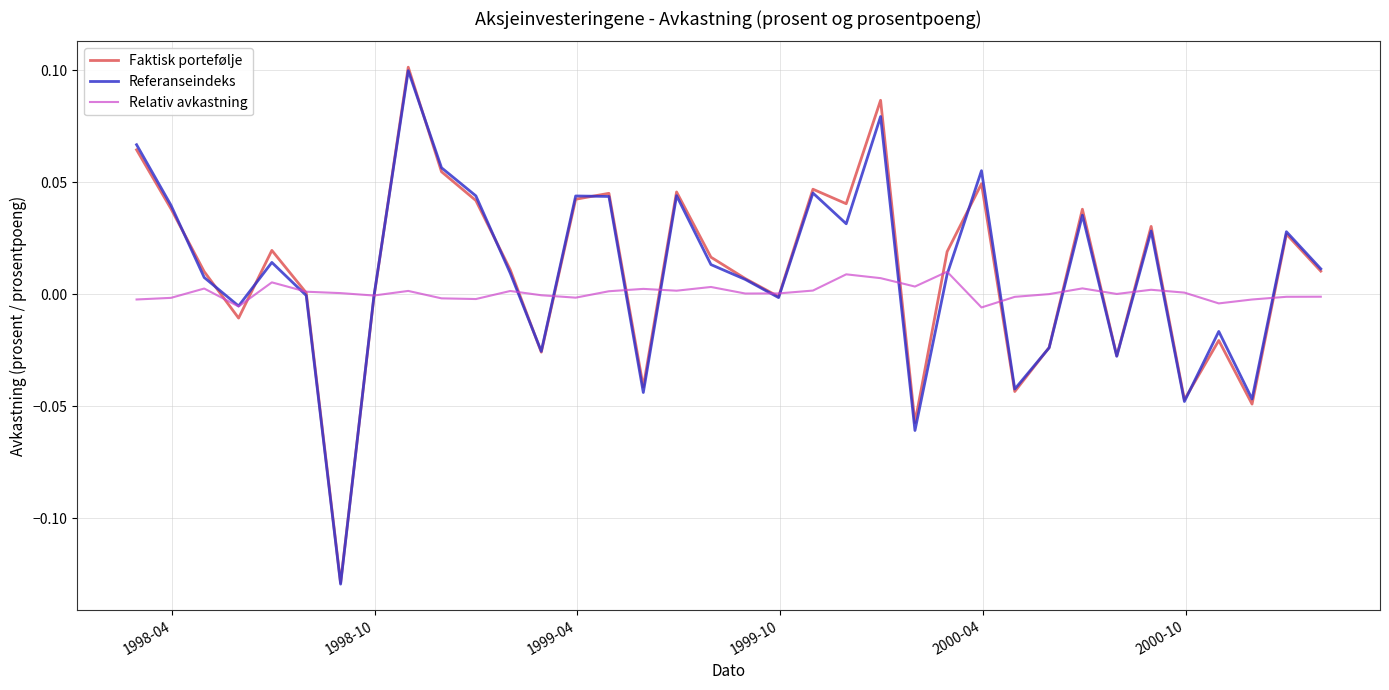

Which series has the widest spread of values?

Faktisk portefølje